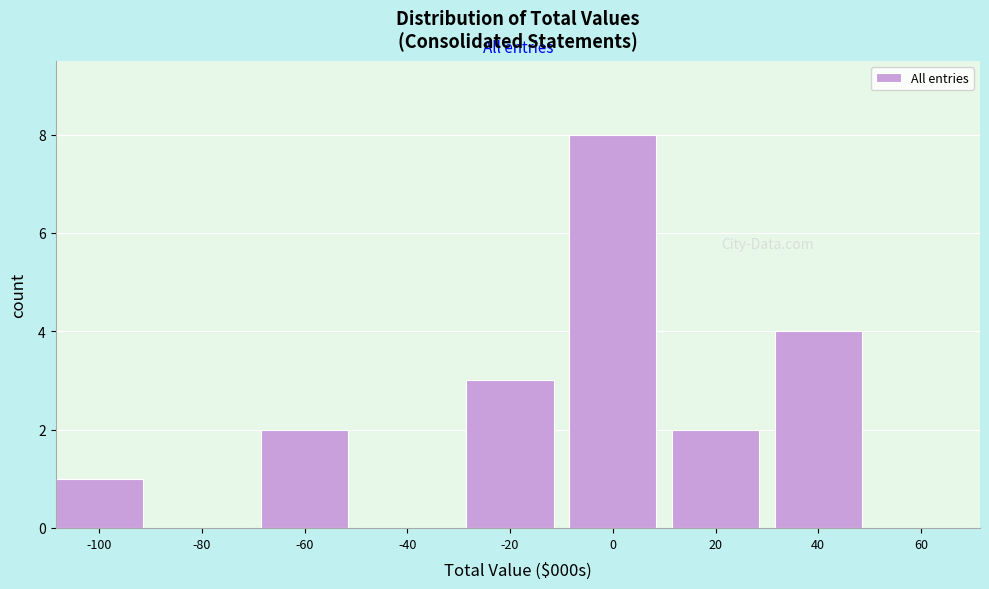

Reading right to left, what are all the values shown in this chart?

60=0	40=4	20=2	0=8	-20=3	-40=0	-60=2	-80=0	-100=1